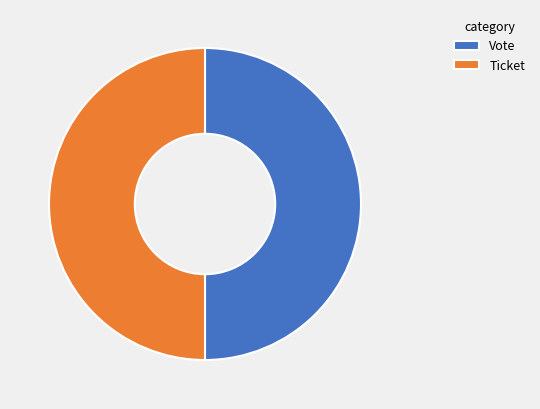

What is the ratio of the value at Vote to the value at Ticket?

1.0